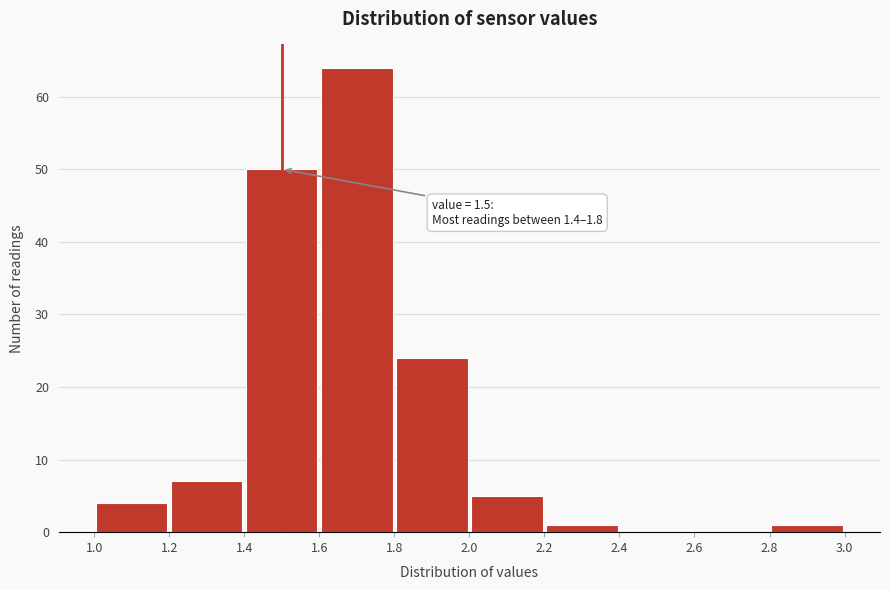

Which range on the x-axis has the tallest bar?

1.6 to 1.8